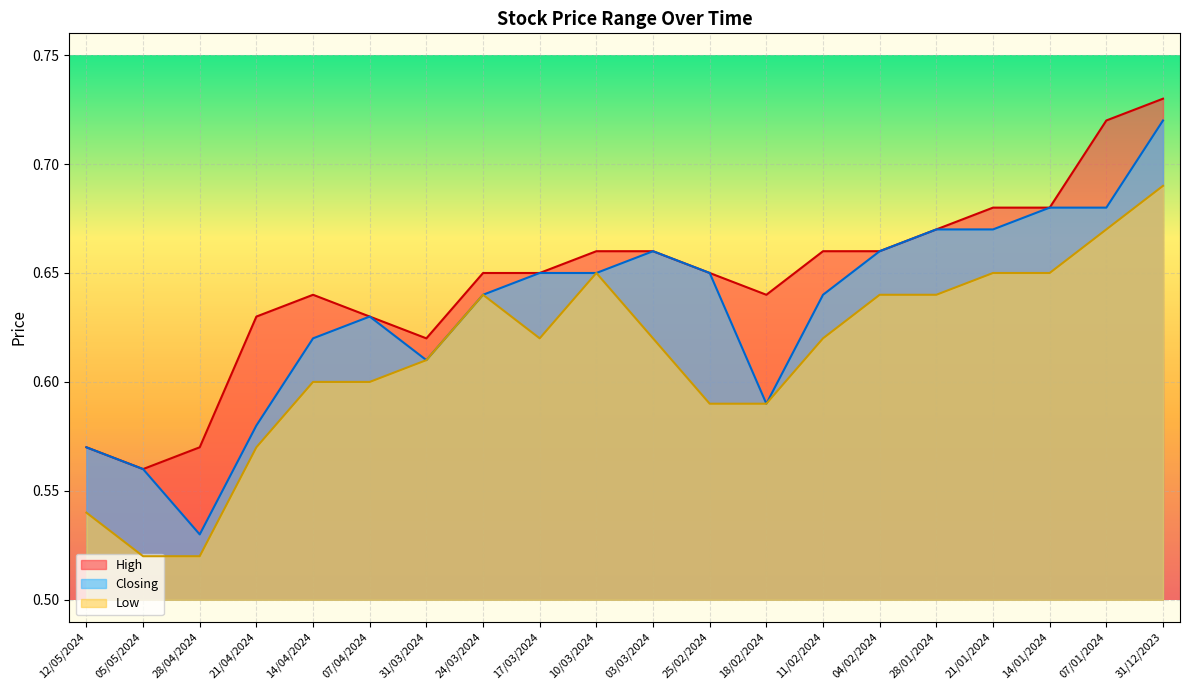

What is the difference between the maximum and minimum values in the Closing series?

0.2